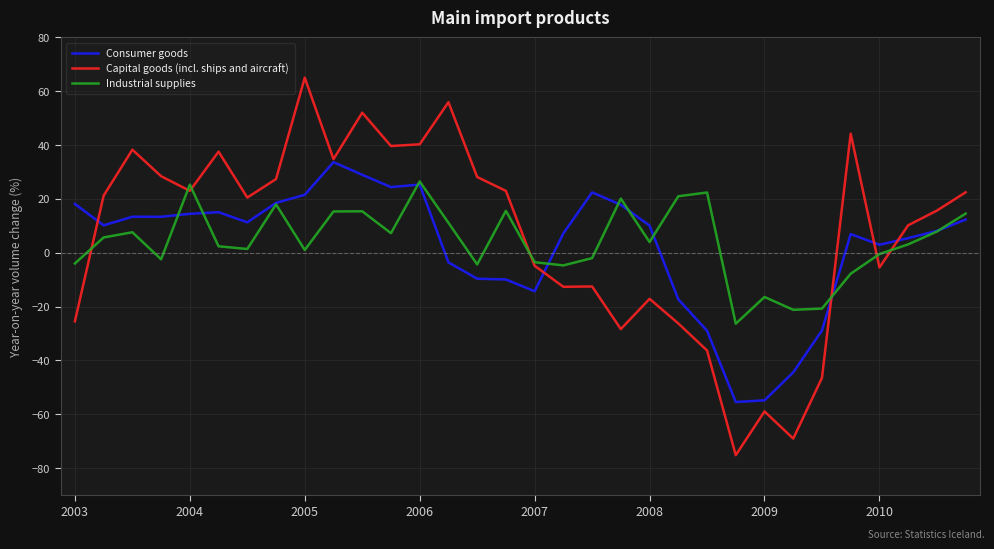

Rank the series by their maximum value, from highest to lowest.

Capital goods (incl. ships and aircraft), Consumer goods, Industrial supplies